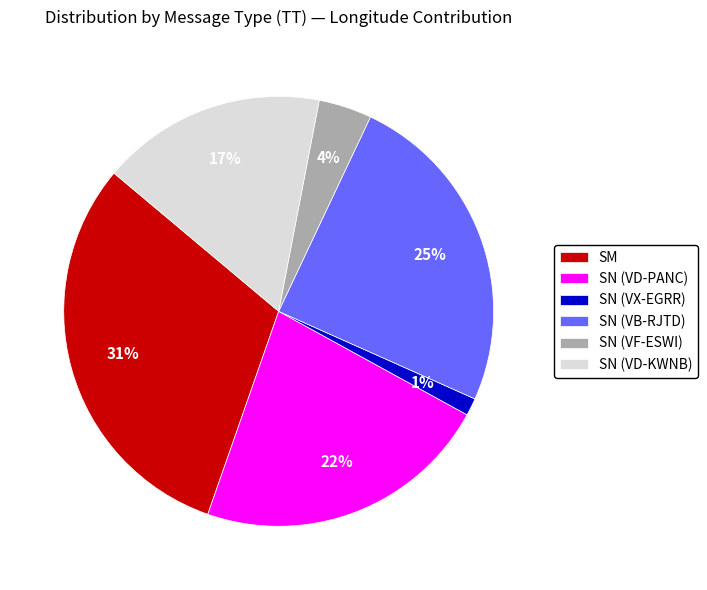

How many segments does this pie chart have?

6